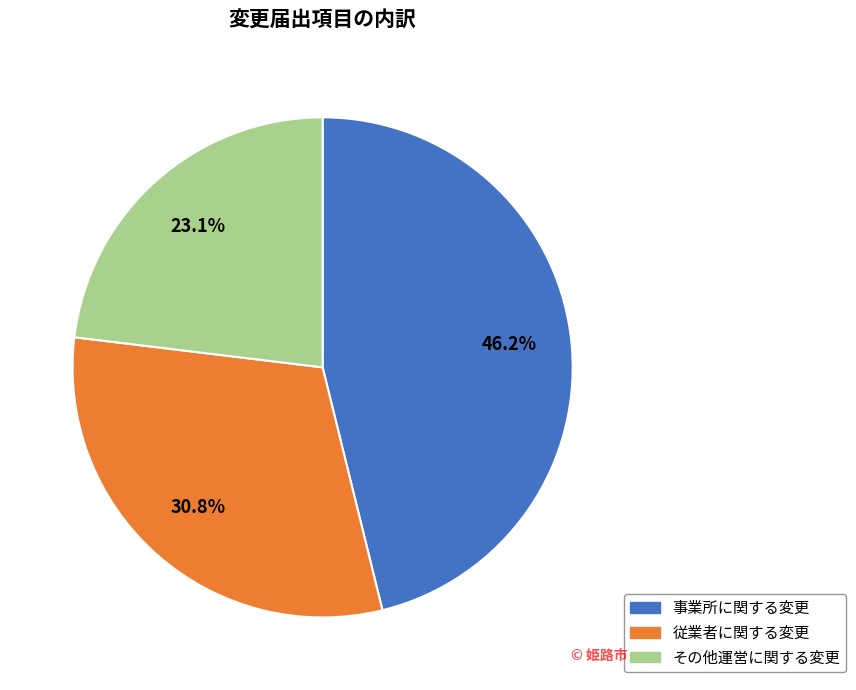

Between その他運営に関する変更 and 従業者に関する変更, which is larger?

従業者に関する変更